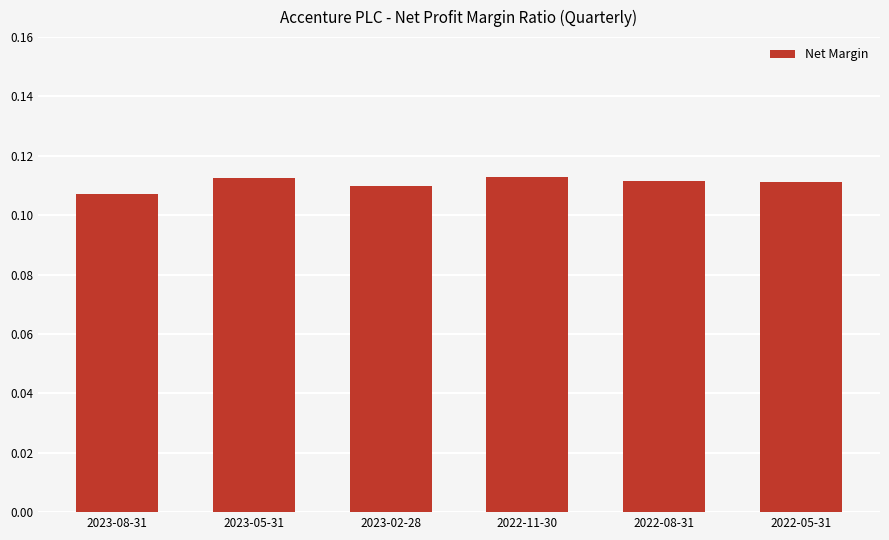

What is the label of the 2nd bar from the left?

2023-05-31